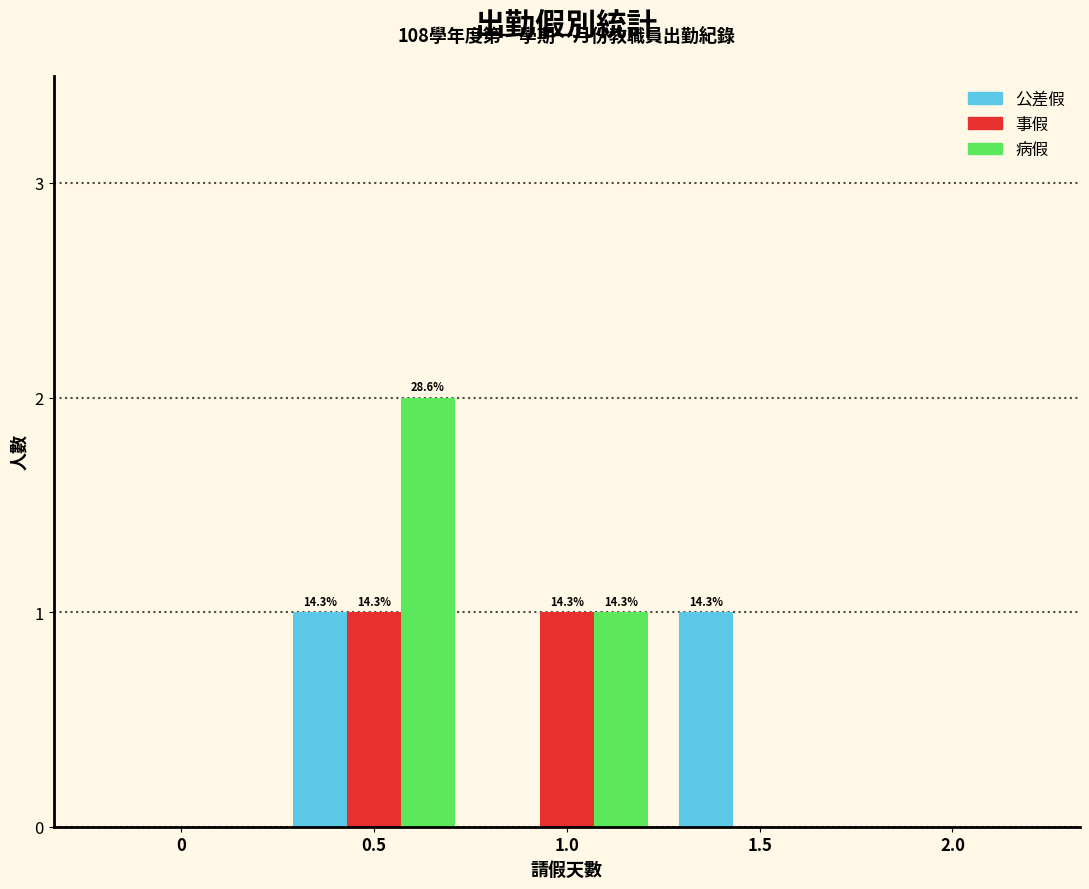

Reading left to right, extract all data points from this chart.

公差假: 0=0	0.5=1	1.0=0	1.5=1	2.0=0
事假: 0=0	0.5=1	1.0=1	1.5=0	2.0=0
病假: 0=0	0.5=2	1.0=1	1.5=0	2.0=0